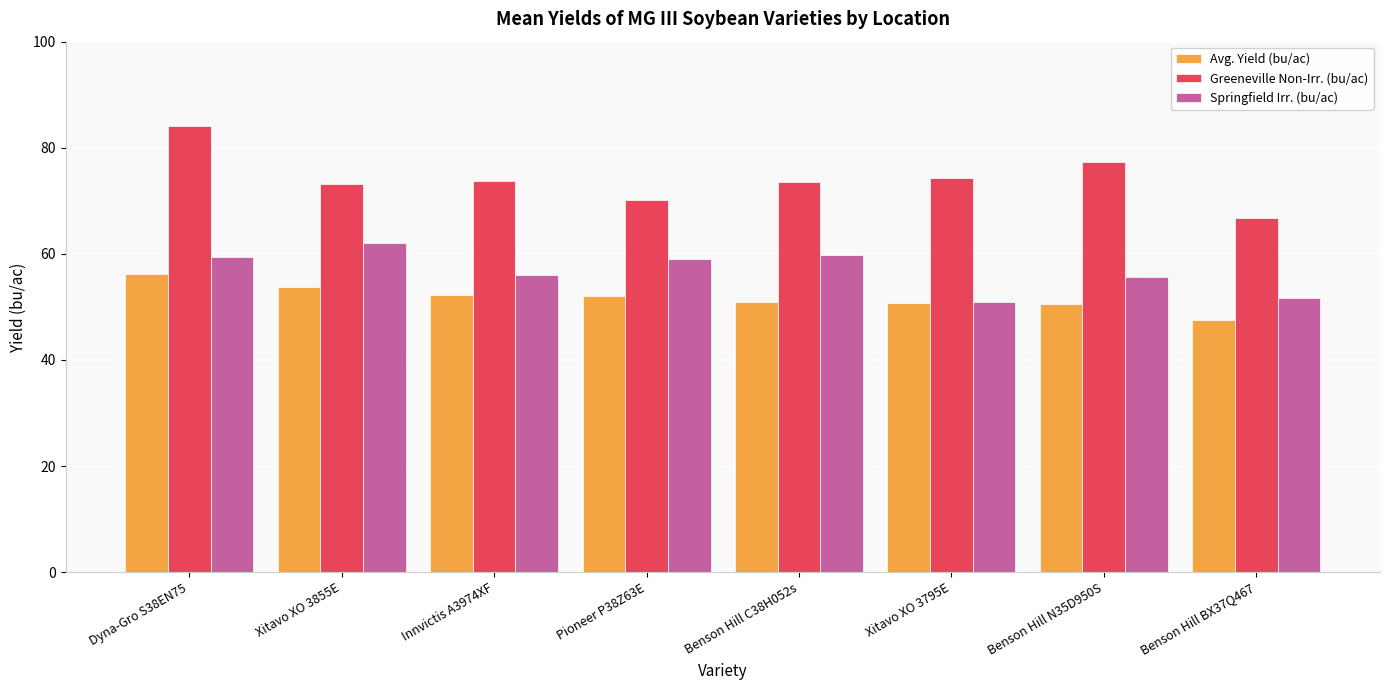

Which category has the lowest value across all series?

Benson Hill BX37Q467